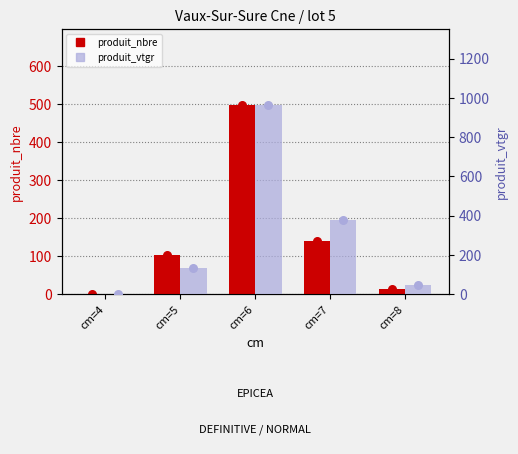

Which series contains the lowest Y value?

produit_vtgr